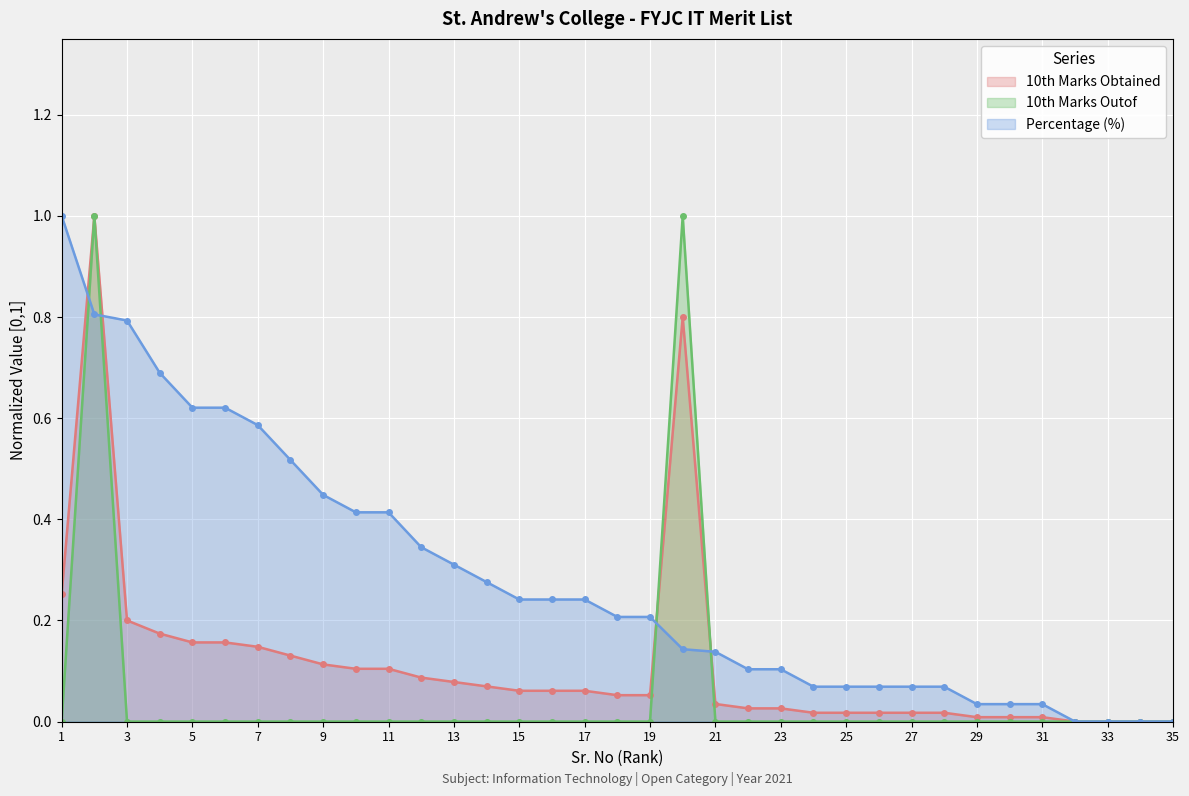

At which label is Percentage closest to 0?

32